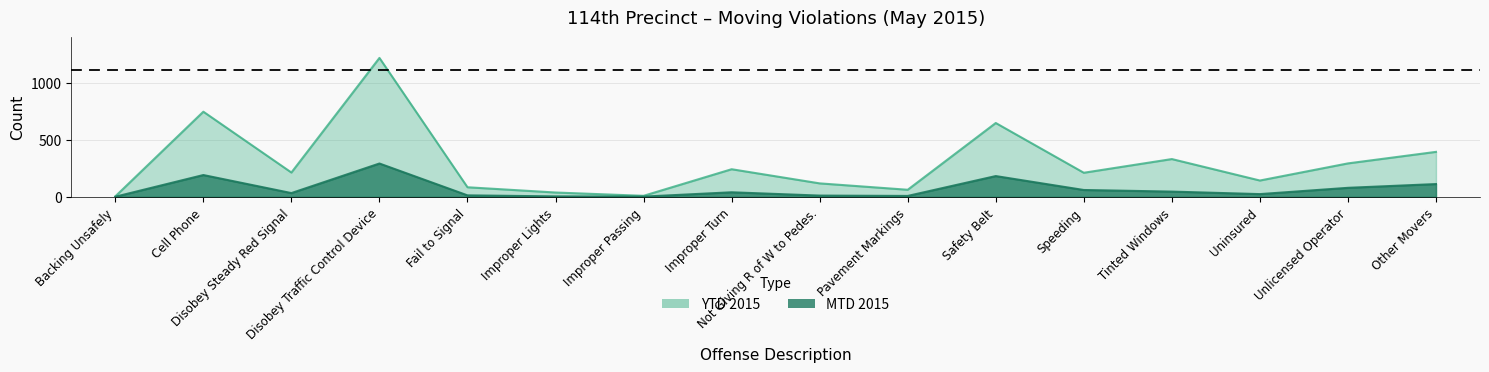

Count the number of data series in this chart.

2